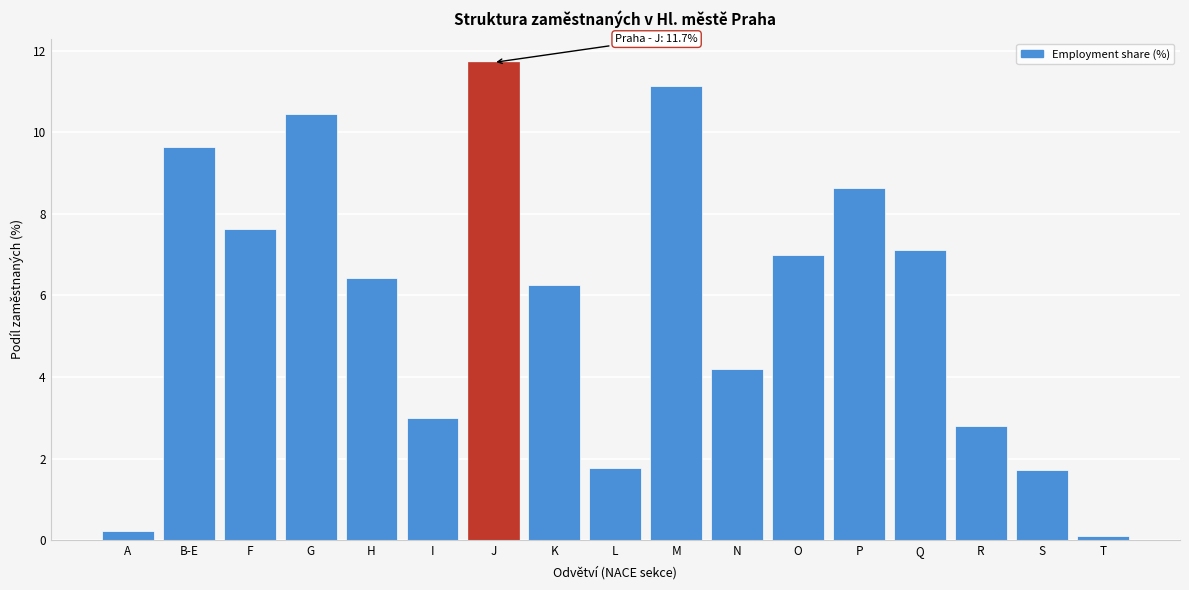

Reading left to right, what are all the values shown in this chart?

A=0.2	B-E=9.6	F=7.6	G=10.4	H=6.4	I=3.0	J=11.7	K=6.3	L=1.8	M=11.1	N=4.2	O=7.0	P=8.6	Q=7.1	R=2.8	S=1.7	T=0.1